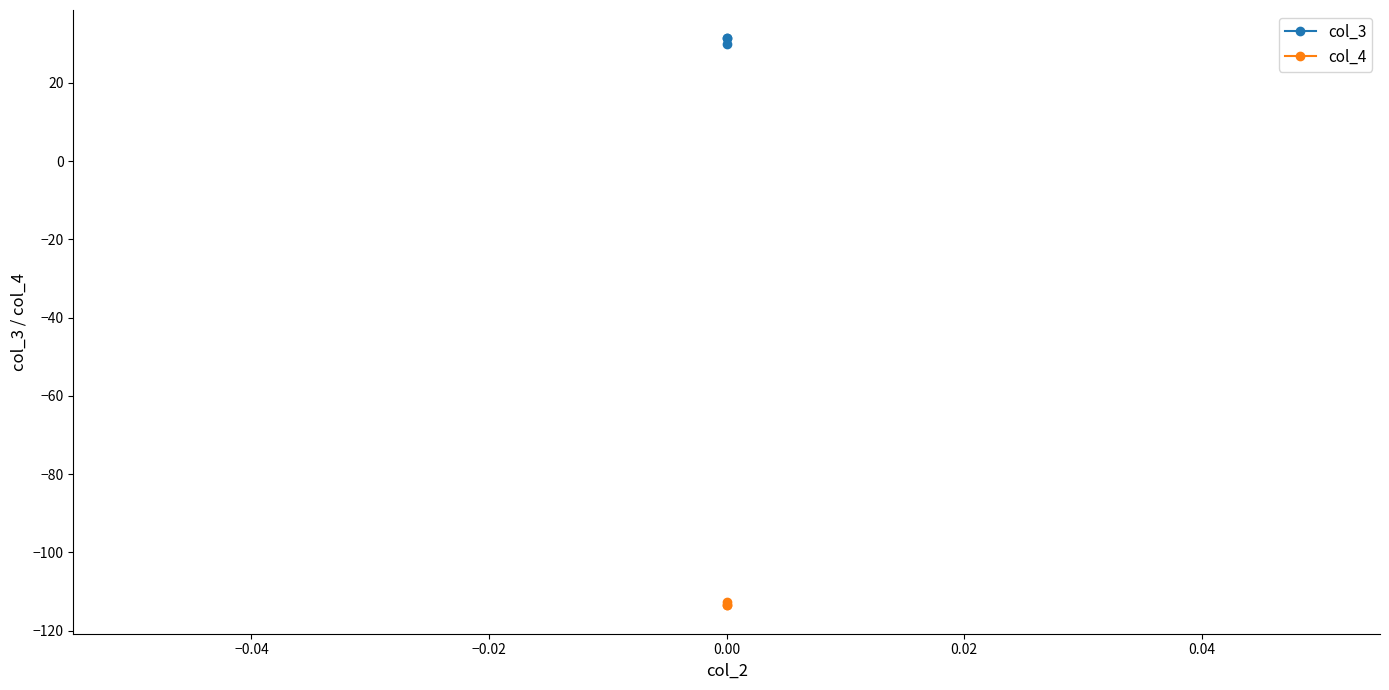

List the series in order of their overall mean, highest first.

col_3, col_4